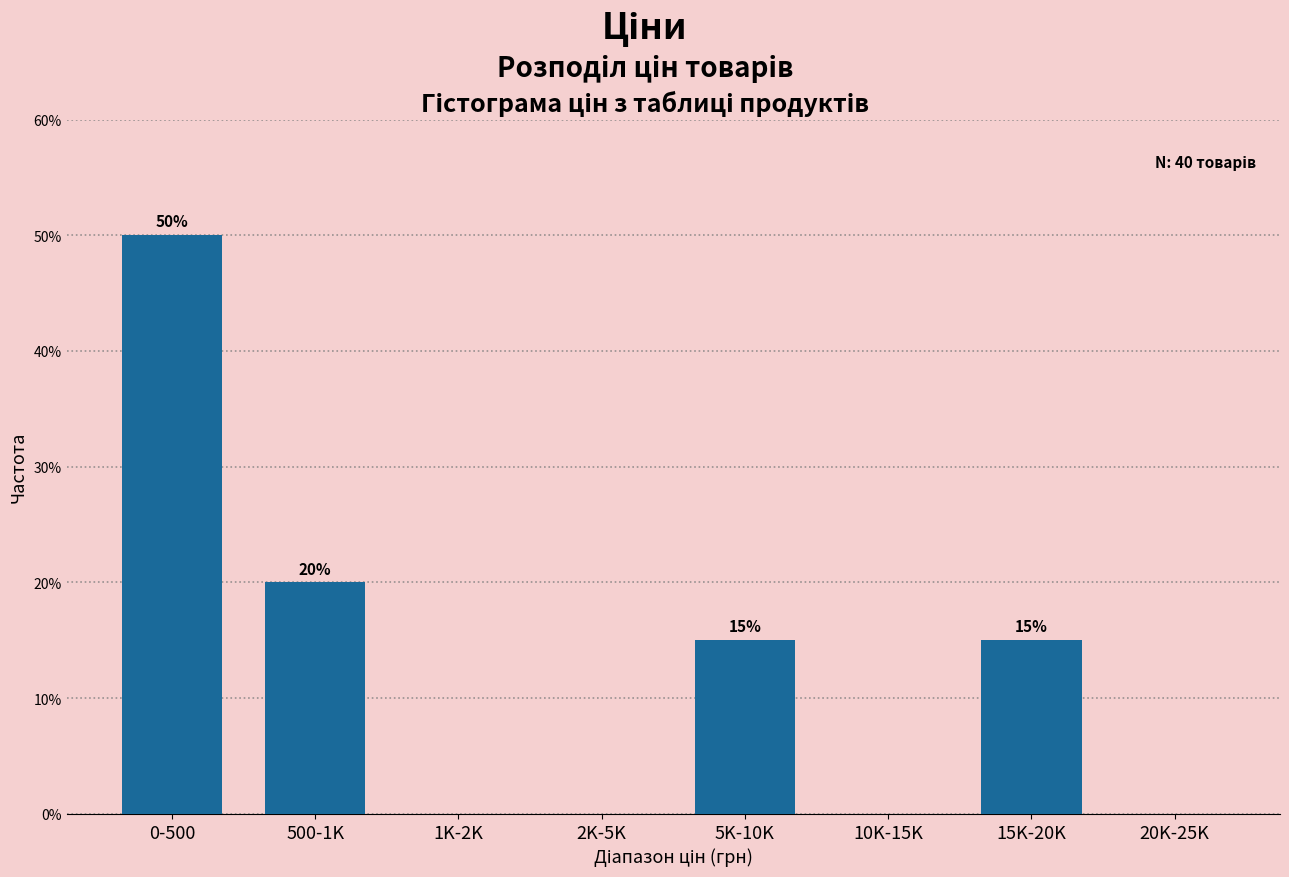

Reading left to right, list all the values displayed in this chart.

0-500=50	500-1K=20	1K-2K=0	2K-5K=0	5K-10K=15	10K-15K=0	15K-20K=15	20K-25K=0